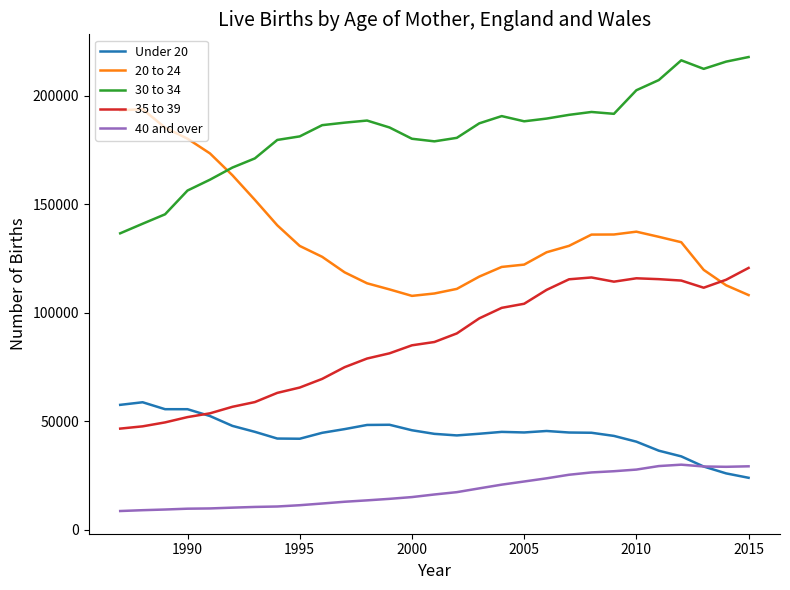

True or false: 40 and over has a value of 16522 at 2020.

False